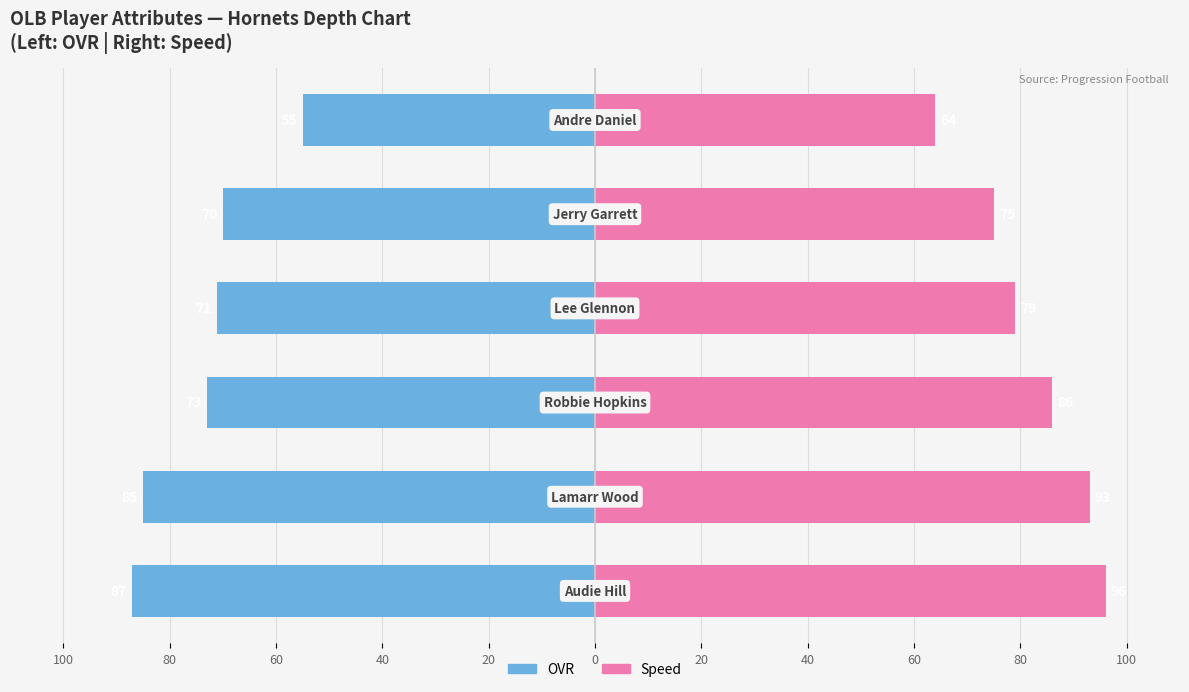

How many values in the Speed series are below 86?

3